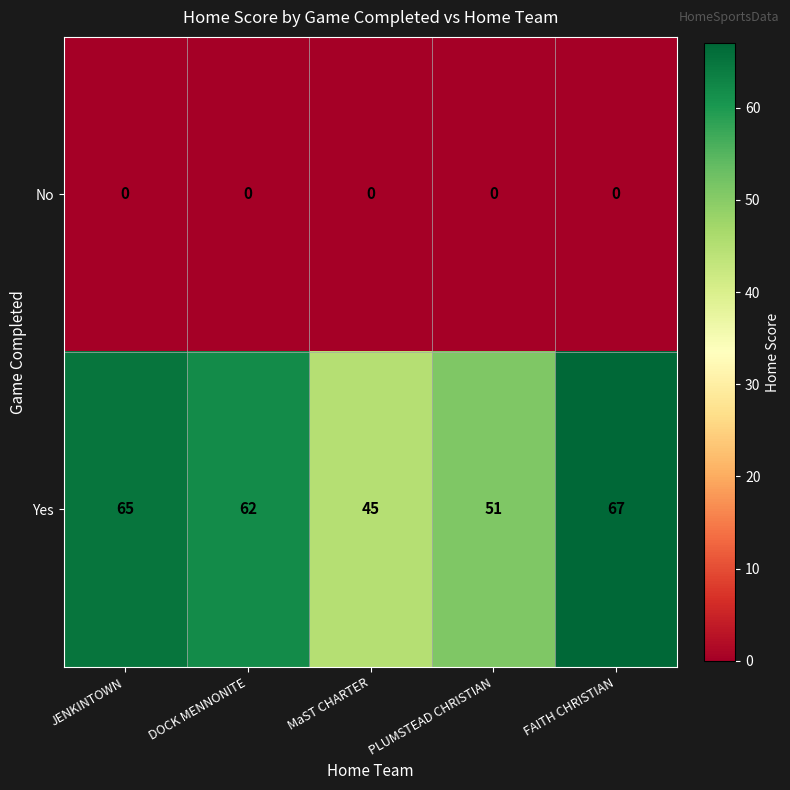

Which series has the largest total across all categories?

Yes